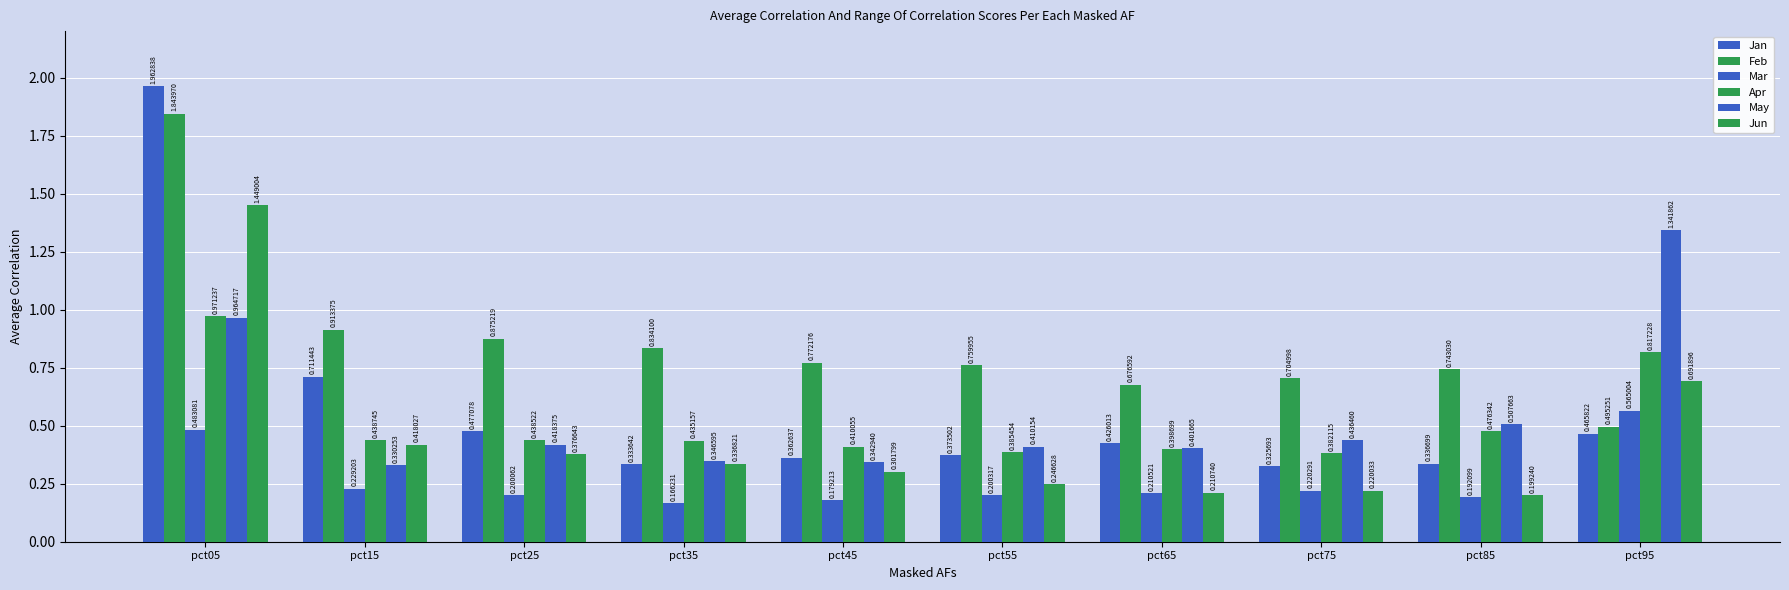

How many groups of bars are there?

10